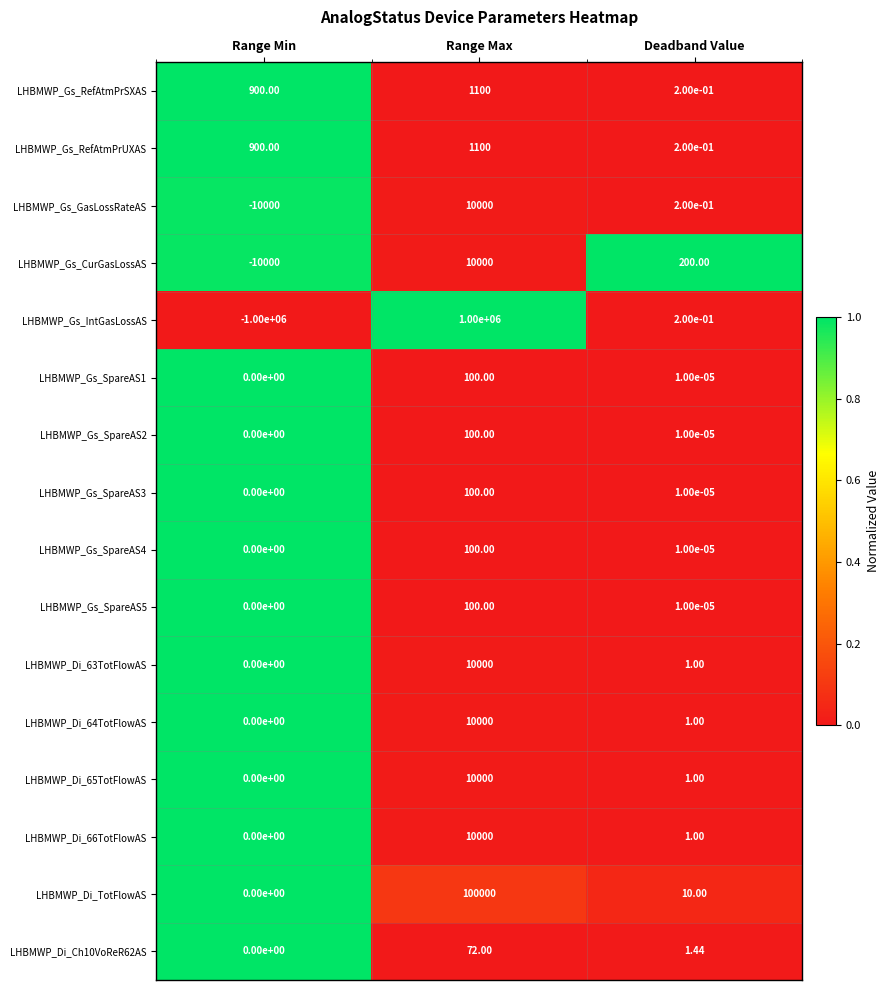

At which category is the sum across all series the highest?

Range Max